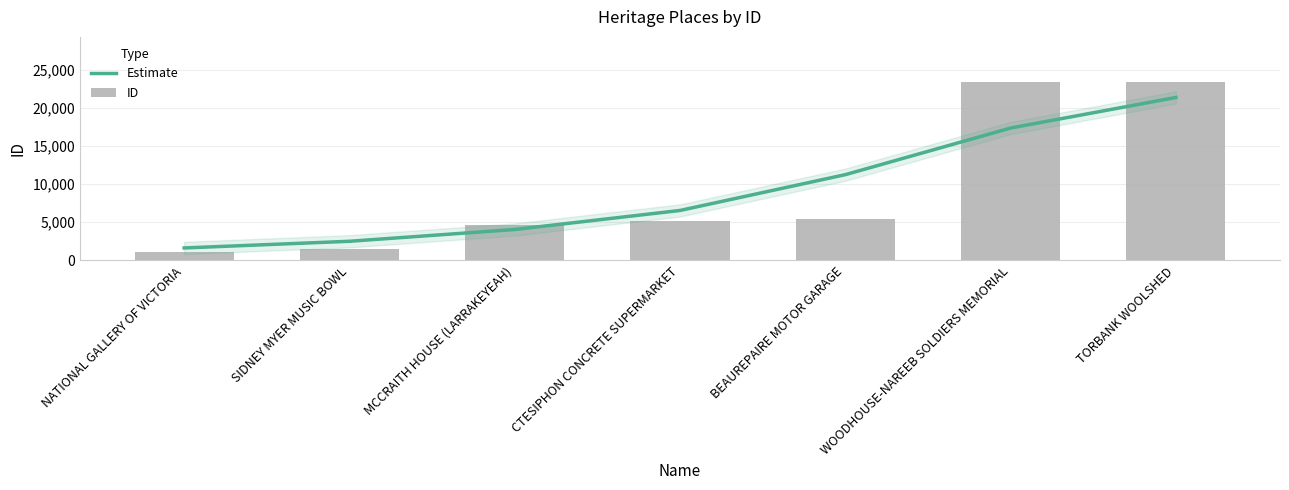

What is the smallest value displayed?

1066